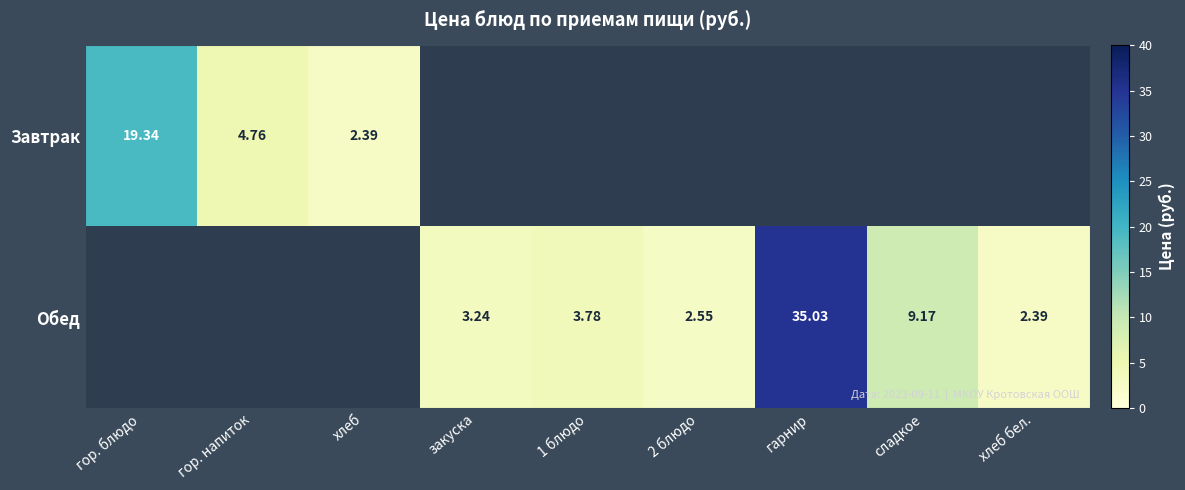

Is the value of Обед at хлеб бел. greater than the value of Завтрак at гор. блюдо?

No